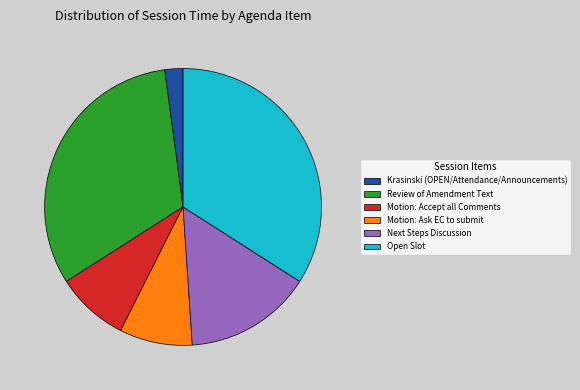

Does Krasinski (OPEN/Attendance/Announcements) account for over 50% of the chart?

No